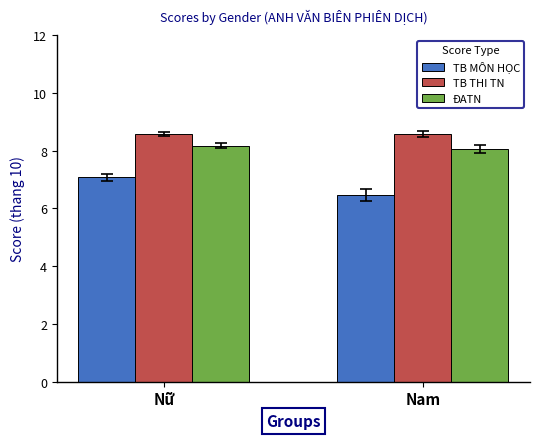

Reading left to right, list all the values displayed in this chart.

TB MÔN HỌC: Nữ=7.1	Nam=6.5
TB THI TN: Nữ=8.6	Nam=8.6
ĐATN: Nữ=8.2	Nam=8.1